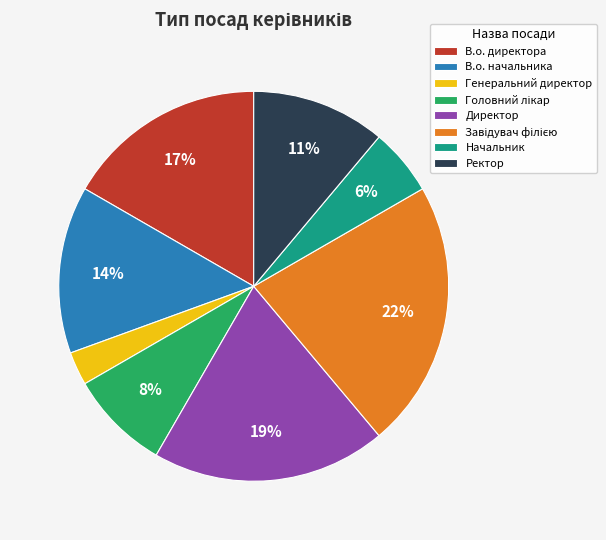

Which slice is the smallest?

Генеральний директор